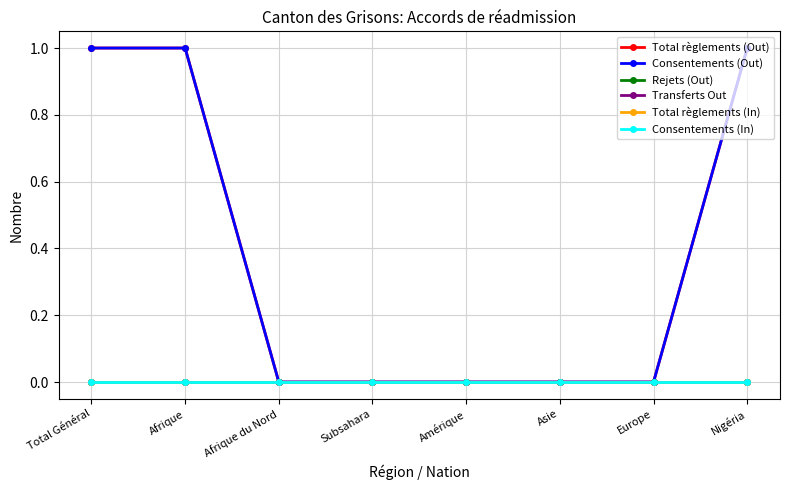

What is the difference between the maximum and second lowest values in the Total règlements (Out) series?

1